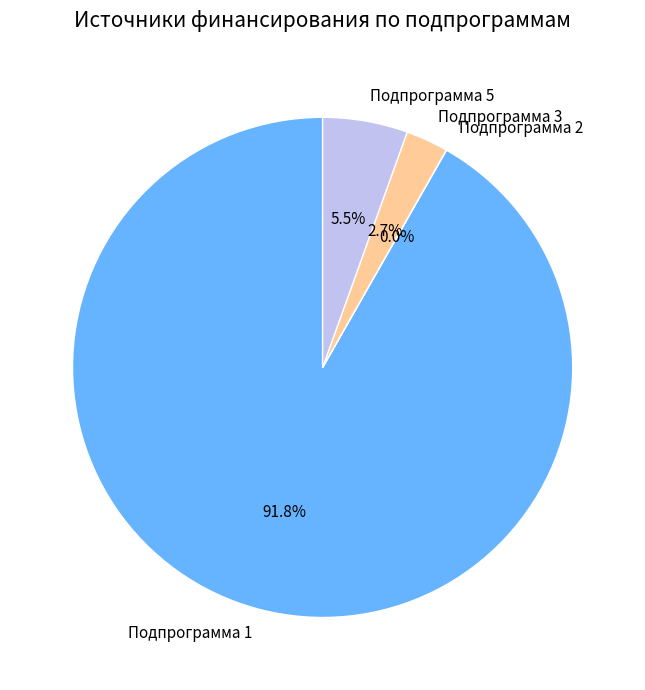

What is the majority slice?

Подпрограмма 1